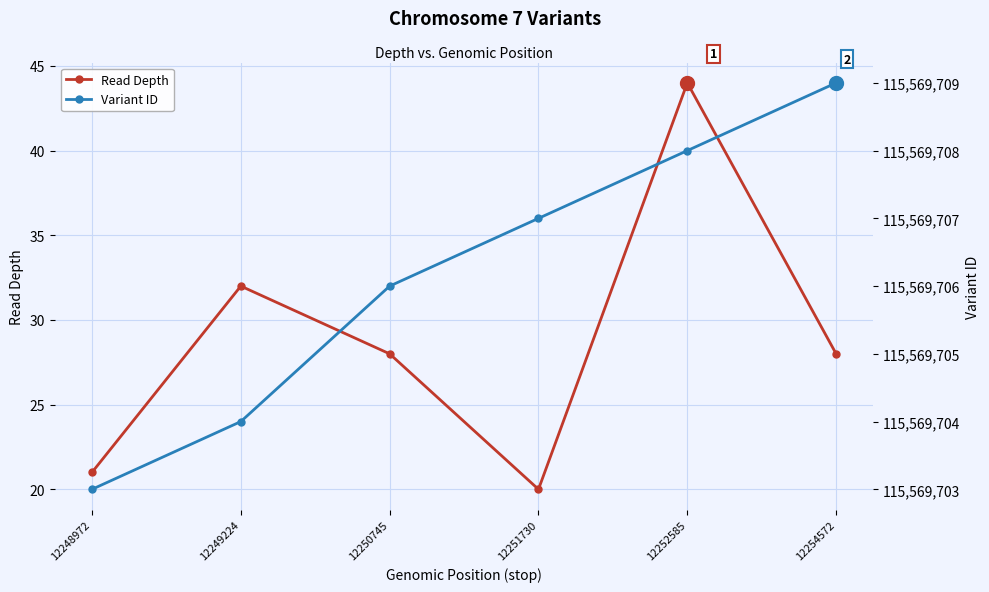

True or false: Variant ID has more than 1 interior local peaks.

False